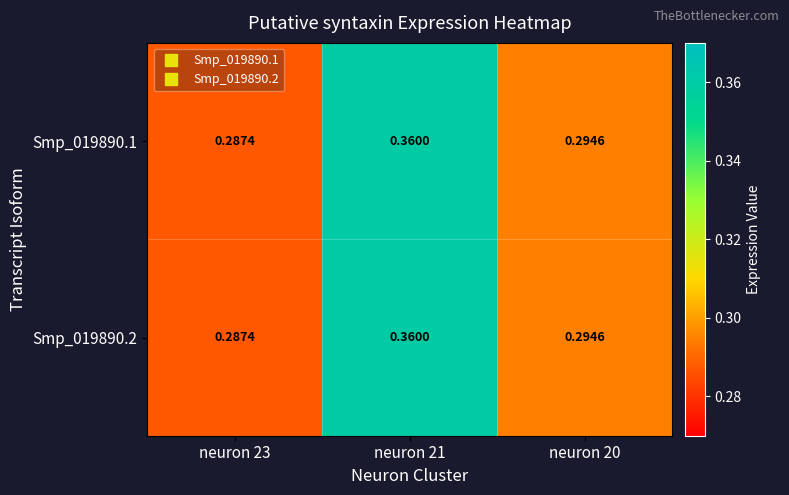

Is the value of Smp_019890.1 at neuron 21 greater than the value of Smp_019890.2 at neuron 23?

Yes